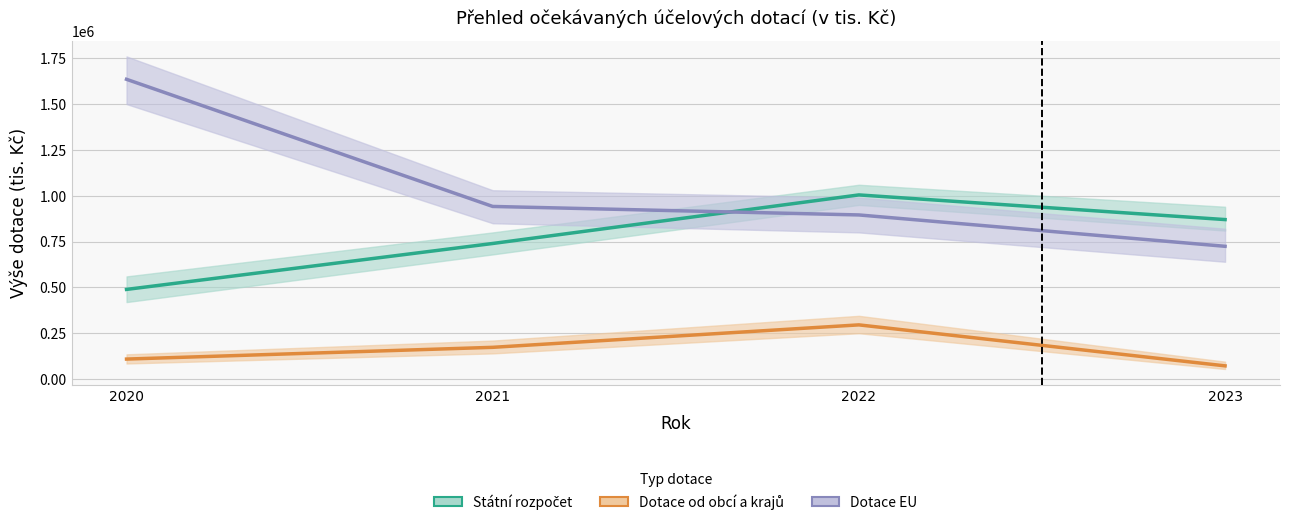

Between 2021 and 2023, which series saw the biggest shift?

Dotace EU